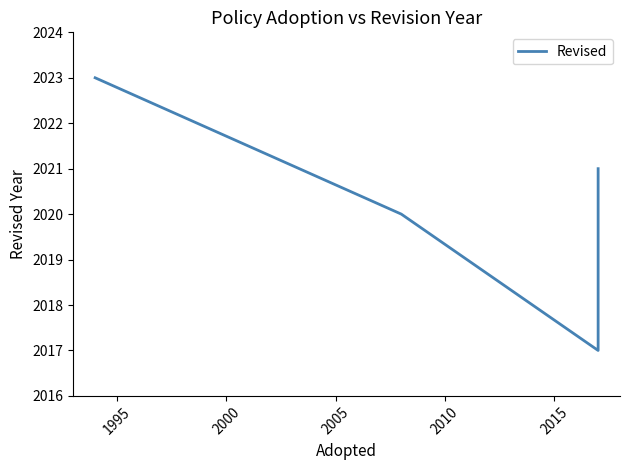

What is the minimum value shown in the chart?

2017